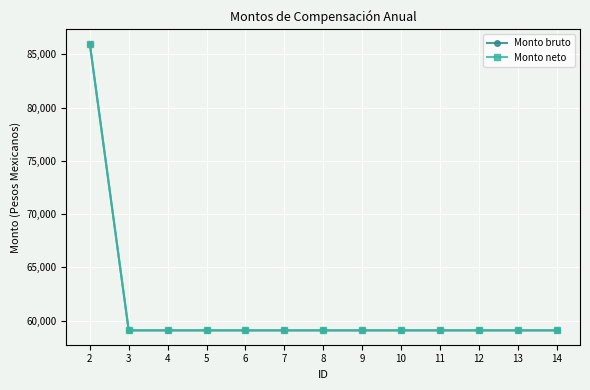

What is the approximate value of Monto bruto at 10?

59078.9